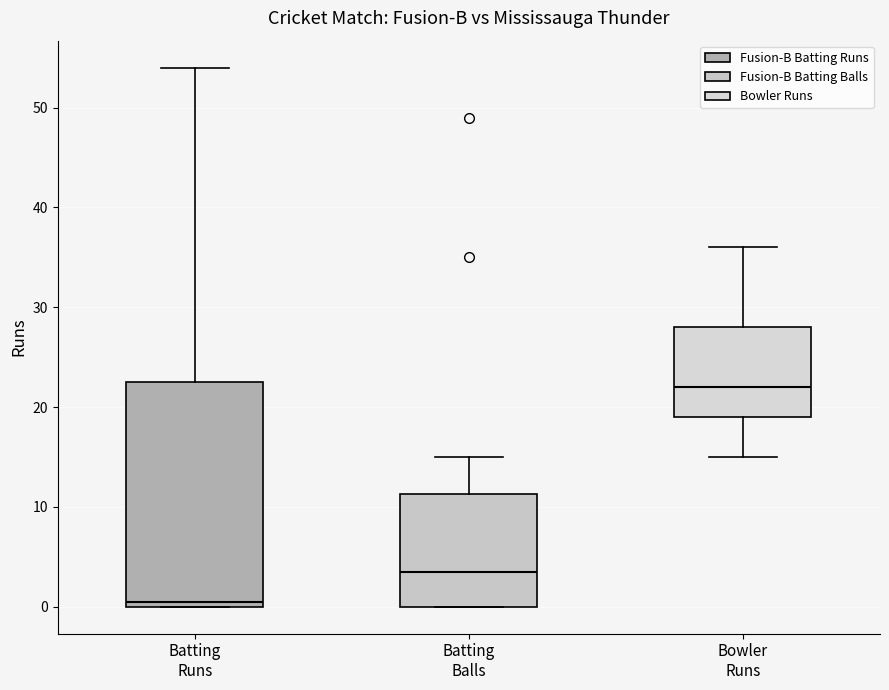

Reading left to right, read every box against the y-axis: the position of its median line, the range the box covers, and the ends of its whiskers. The values are not printed on the chart, so give them approximately, as read against the axis.

Batting Runs: median 1, box 0 to 23, whiskers 0 to 54
Batting Balls: median 4, box 0 to 11, whiskers 0 to 15
Bowler Runs: median 22, box 19 to 28, whiskers 15 to 36